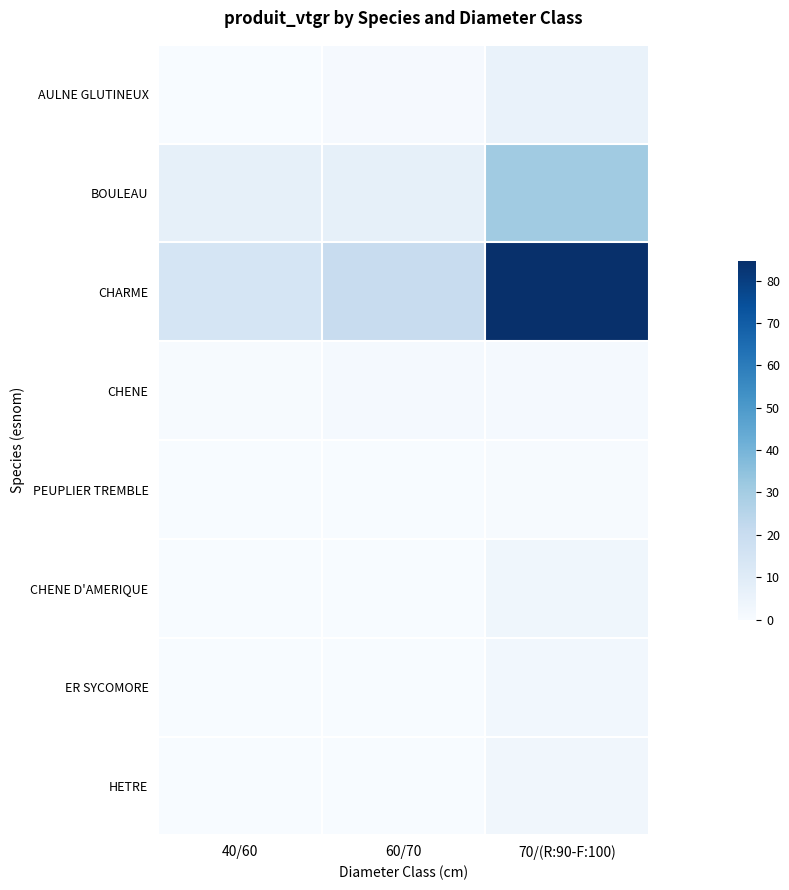

Reading right to left, extract all data points from this chart.

AULNE GLUTINEUX: 70/(R:90-F:100)=5.9	60/70=0.7	40/60=0.1
BOULEAU: 70/(R:90-F:100)=30.9	60/70=7.0	40/60=7.1
CHARME: 70/(R:90-F:100)=84.7	60/70=20.2	40/60=14.4
CHENE: 70/(R:90-F:100)=1.3	60/70=1.1	40/60=0.4
PEUPLIER TREMBLE: 70/(R:90-F:100)=0.6	60/70=0.0	40/60=0.2
CHENE D'AMERIQUE: 70/(R:90-F:100)=3.1	60/70=0.0	40/60=0.0
ER SYCOMORE: 70/(R:90-F:100)=2.6	60/70=0.0	40/60=0.0
HETRE: 70/(R:90-F:100)=2.8	60/70=0.0	40/60=0.0